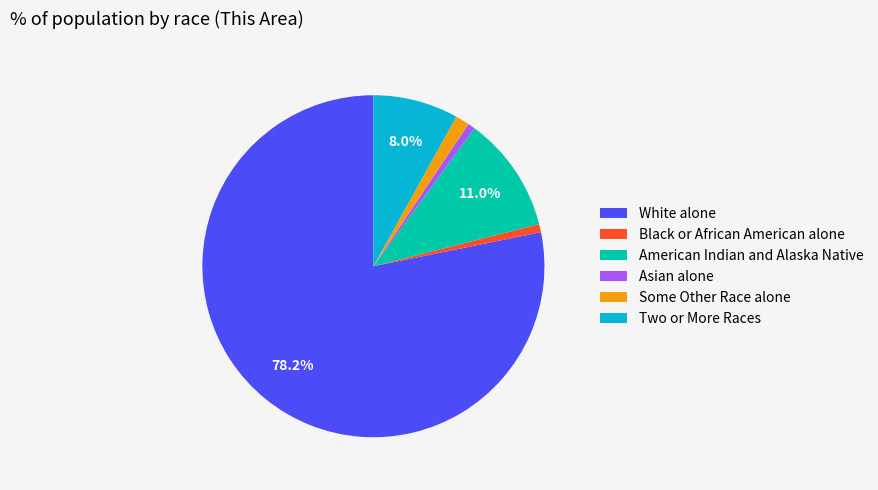

What is the ratio of the value at Some Other Race alone to the value at Two or More Races?

0.2